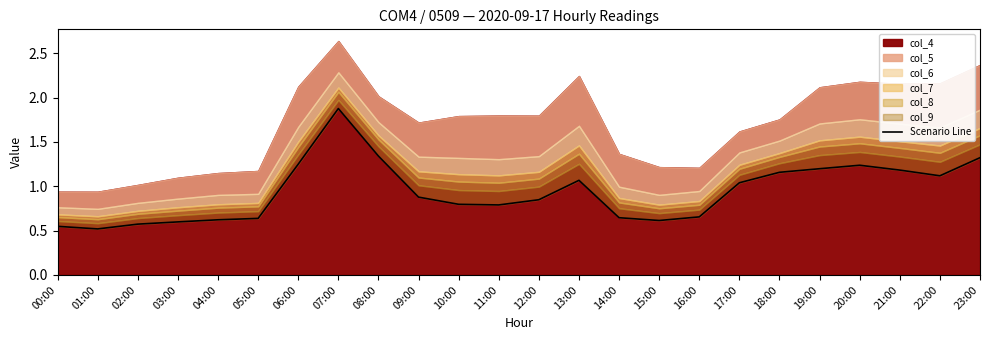

How many lines are shown in the chart?

1